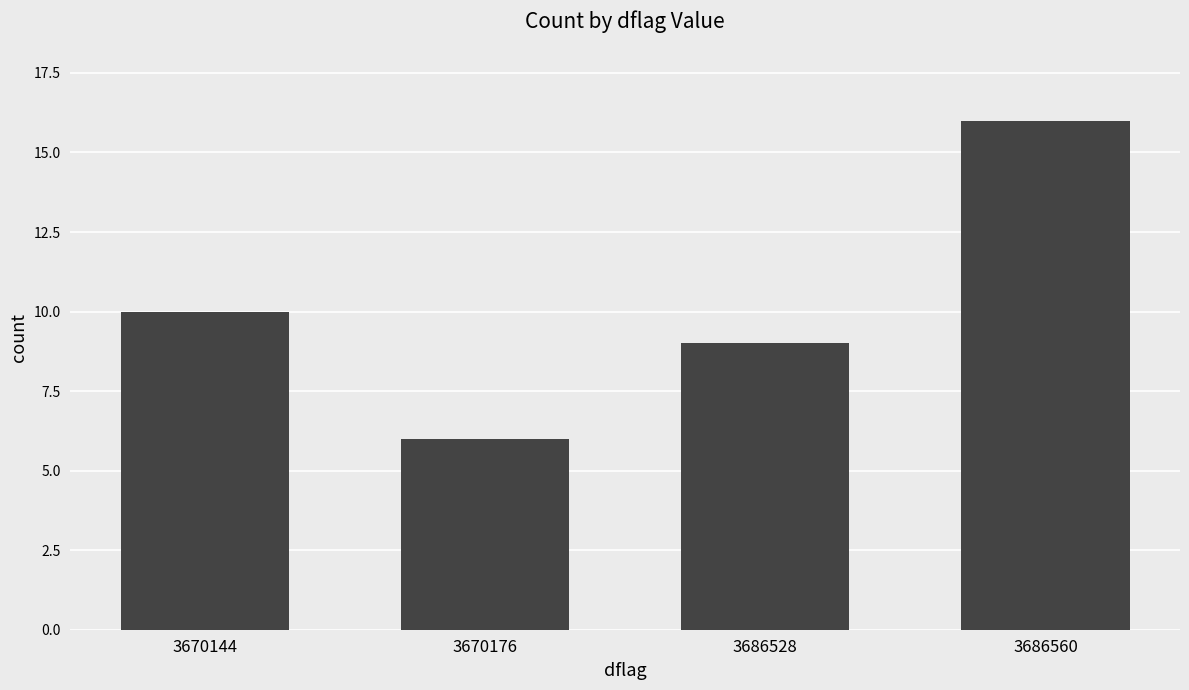

Reading left to right, extract all data points from this chart.

10	6	9	16